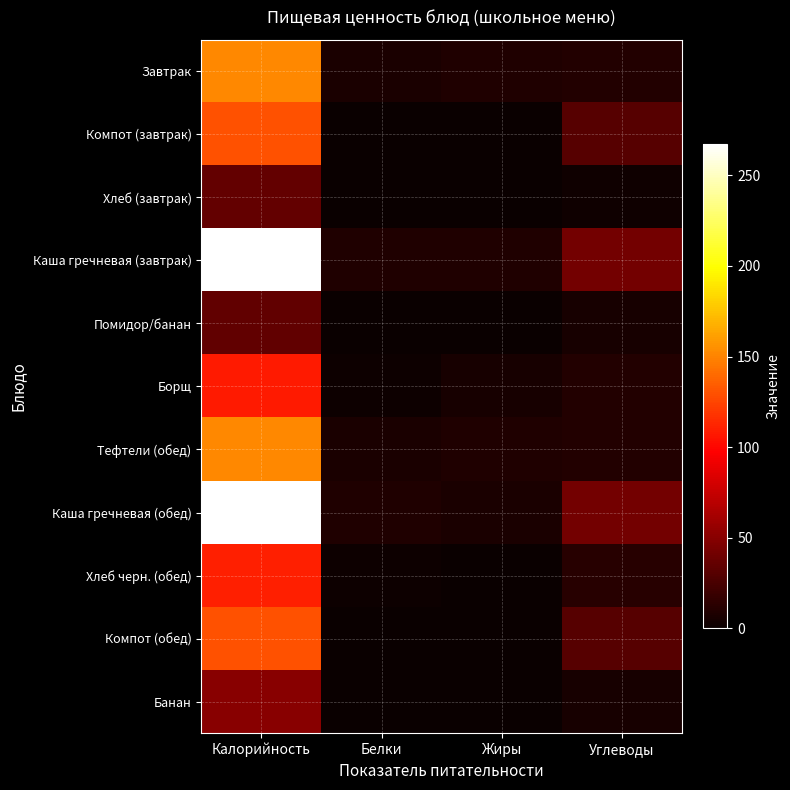

Which series changed the most between Калорийность and Жиры?

Каша гречневая (обед)